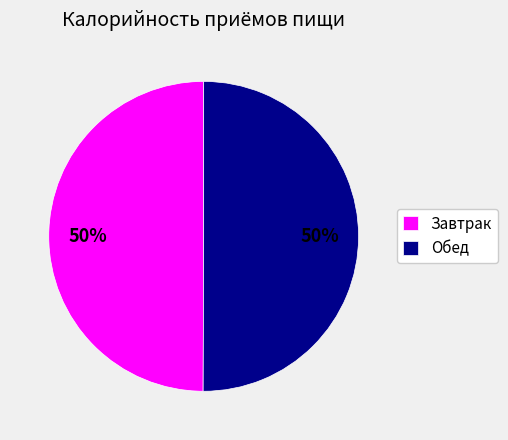

Approximately how many times larger is the value at Обед compared to Завтрак?

1.0